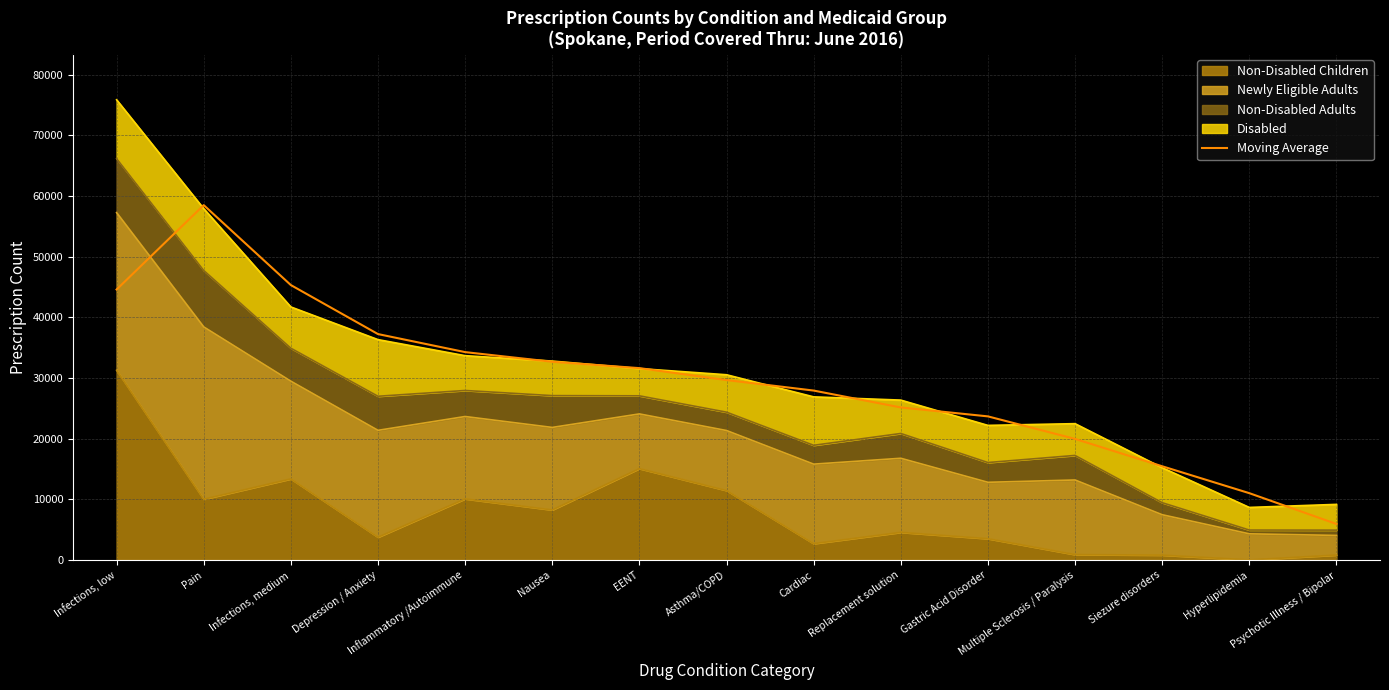

What is the greatest value displayed?

58485.0